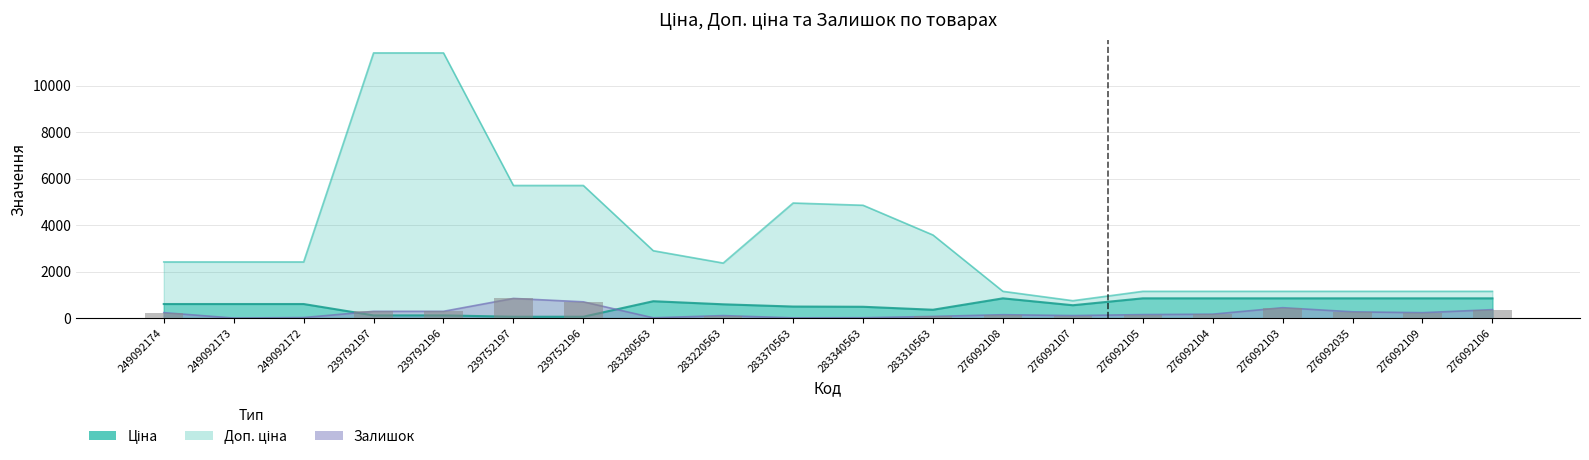

How many groups of bars are there?

20